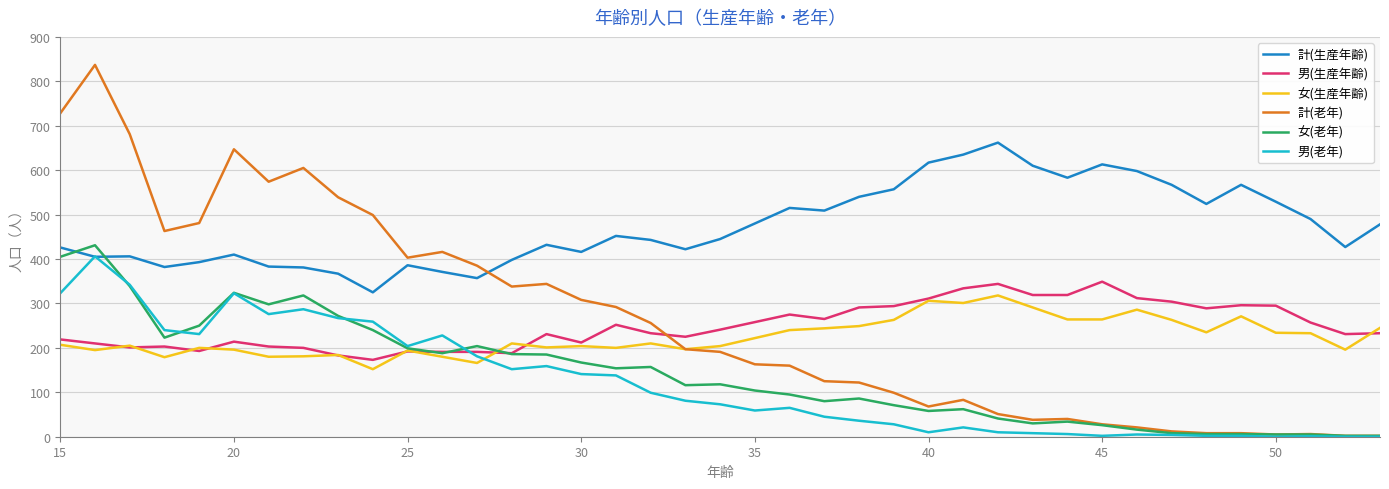

Which series has the largest total across all categories?

計(生産年齢)